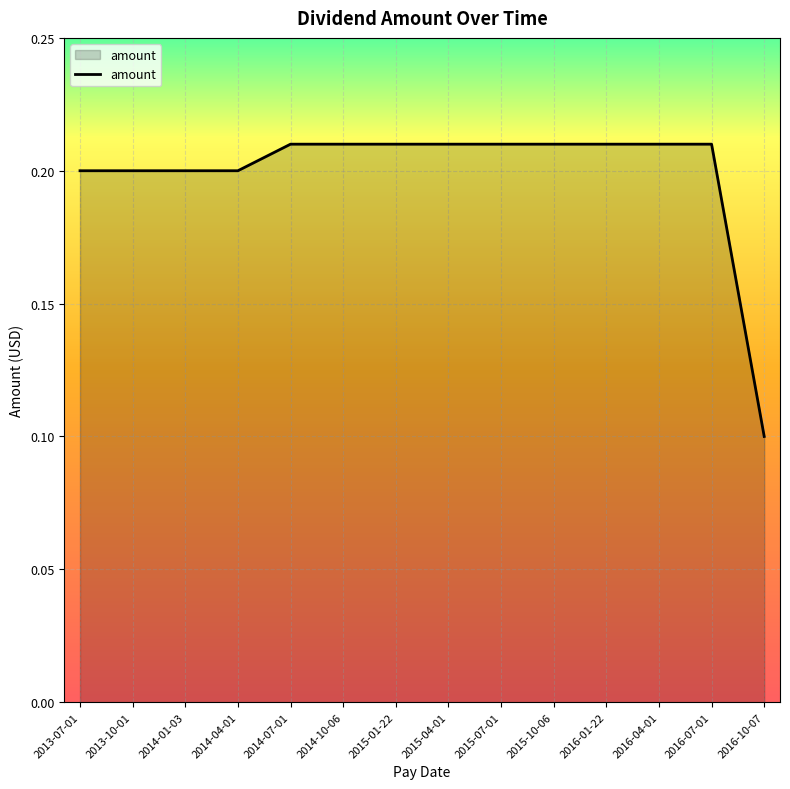

What position from the left is 2014-07-01?

5